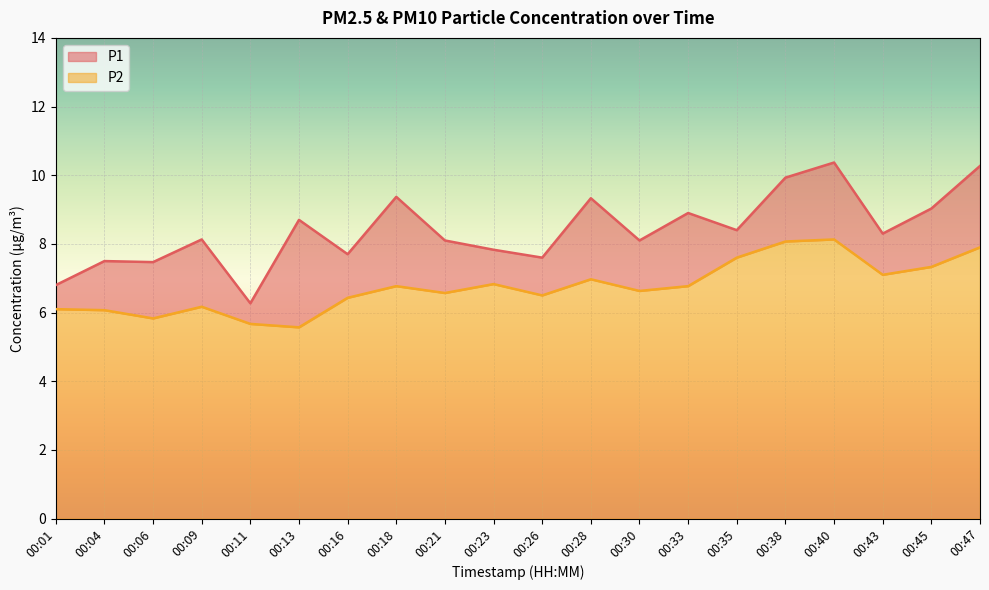

At which category does the chart reach its peak across all series?

00:40